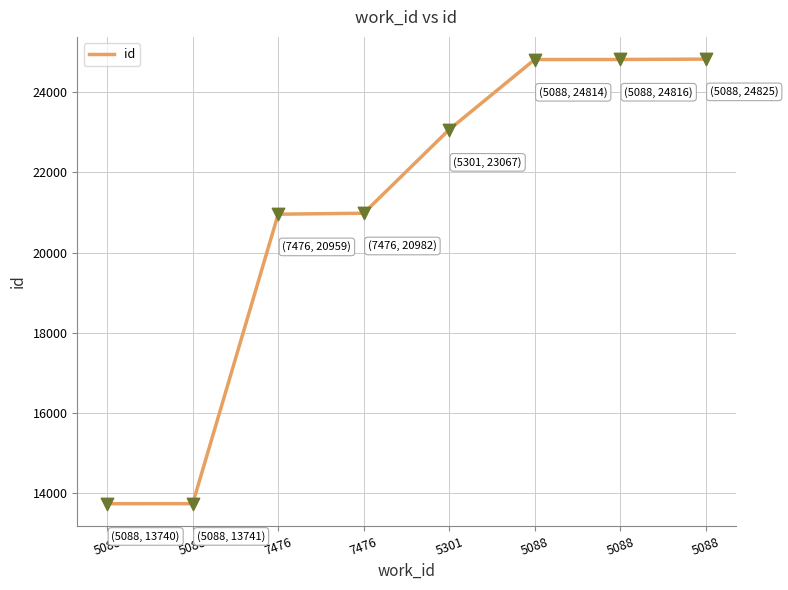

Does the chart have visible grid lines?

Yes